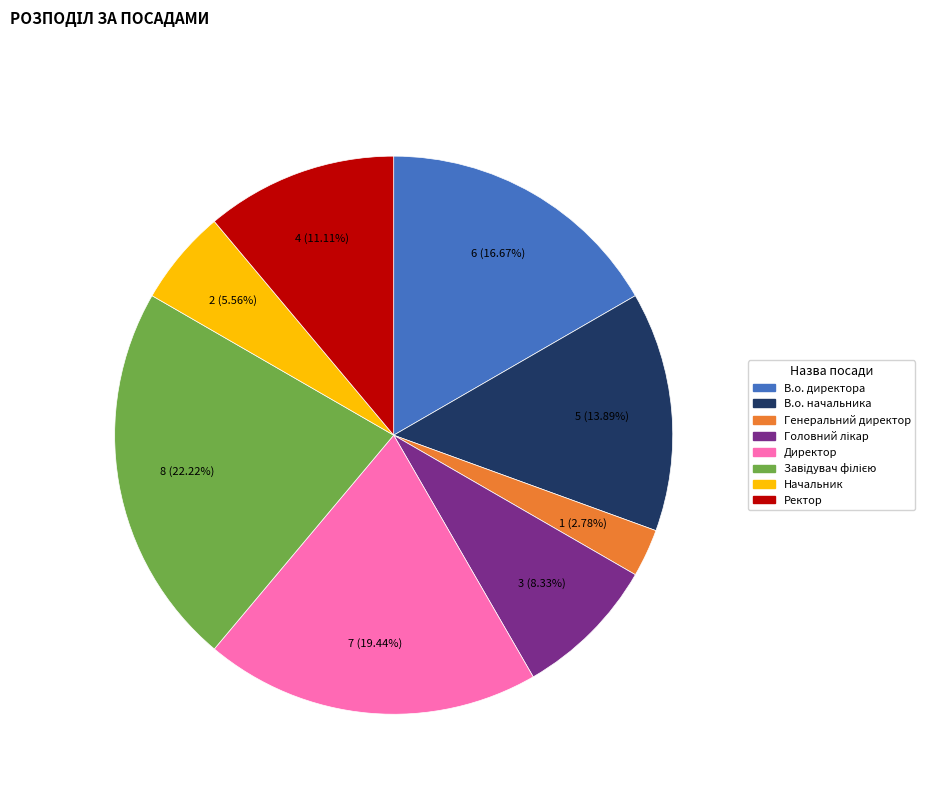

To the nearest percent, what is the difference between the largest and smallest slice percentages?

19%